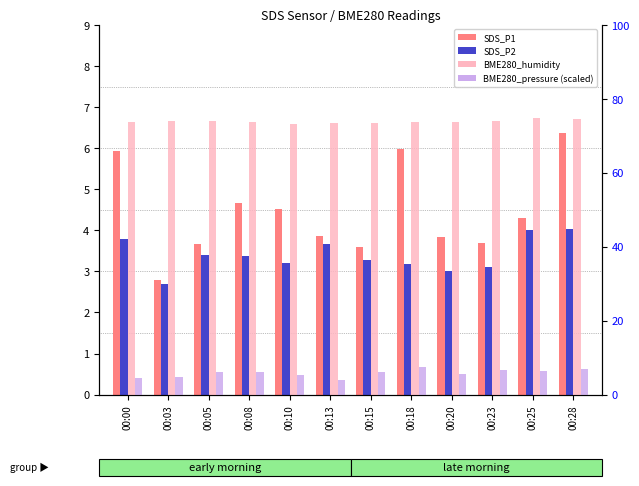

At which category does the chart reach its minimum across all series?

00:03